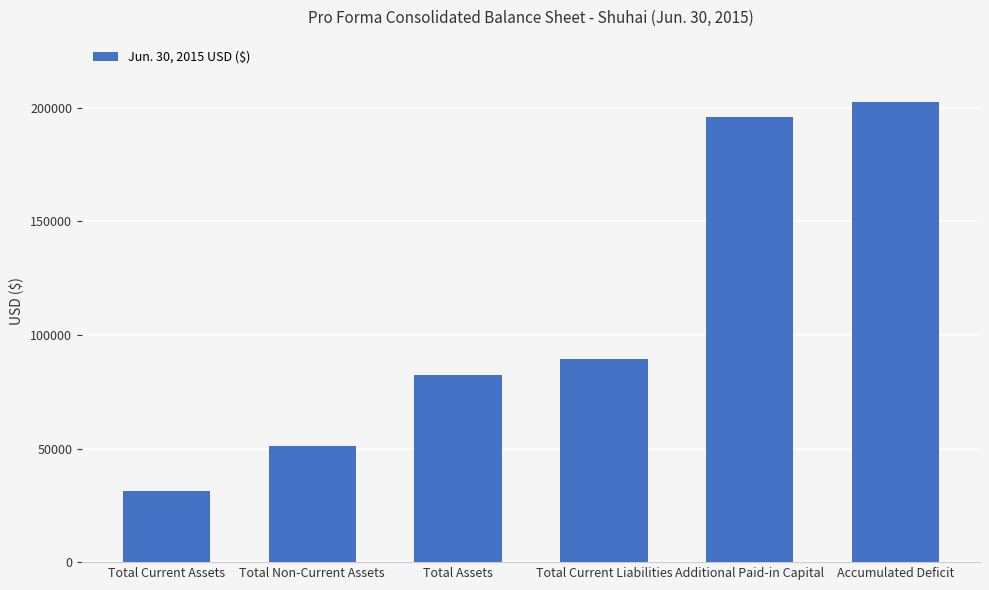

What is the difference between the values at Additional Paid-in Capital and Total Non-Current Assets?

144642